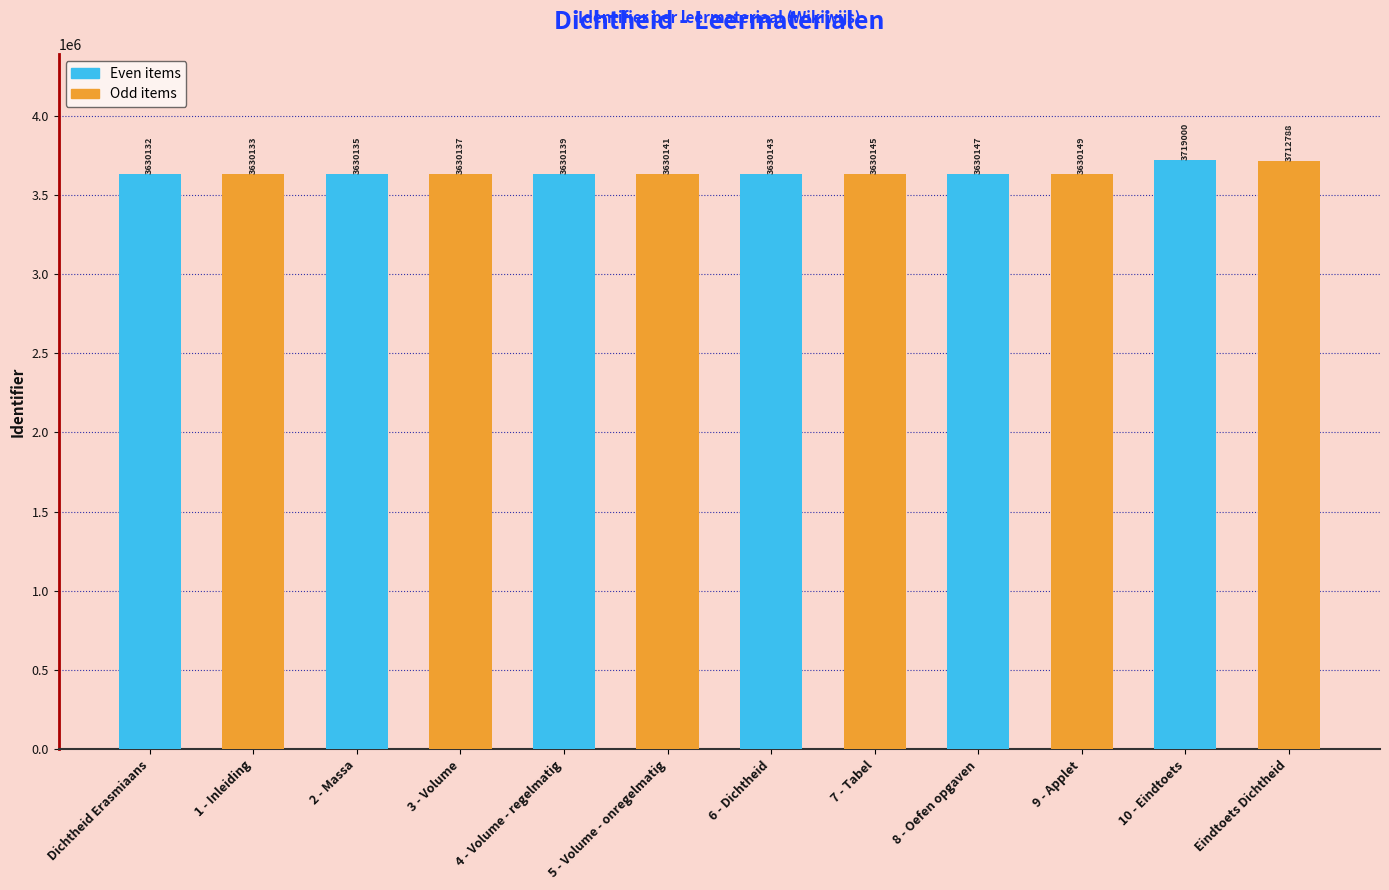

Reading right to left, extract all data points from this chart.

Even items: 3719000	3630147	3630143	3630139	3630135	3630132
Odd items: 3712788	3630149	3630145	3630141	3630137	3630133